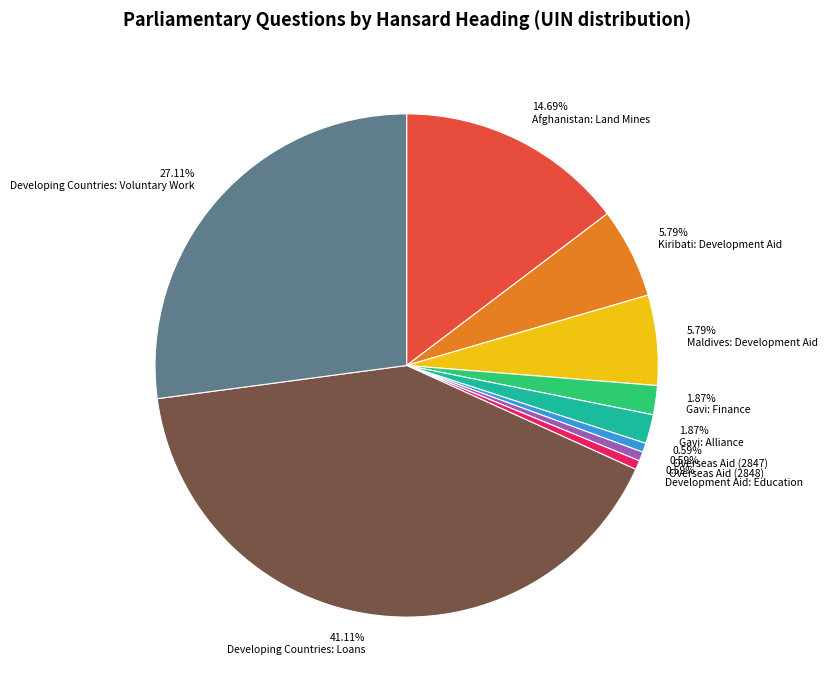

Is there a majority slice in this chart?

No